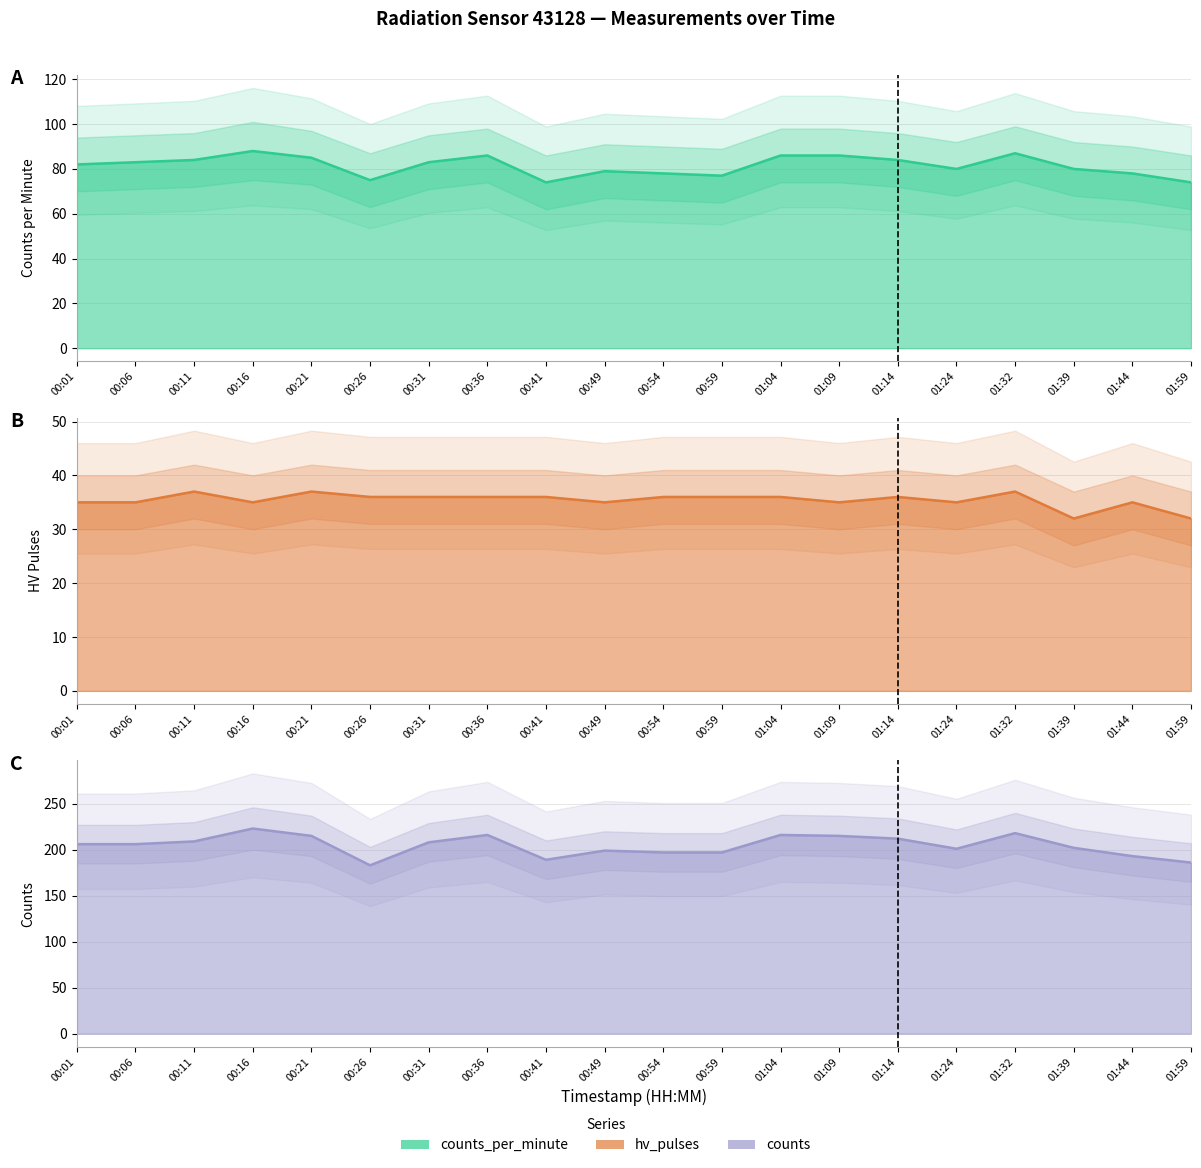

What is the approximate value of hv_pulses at 00:49?

35